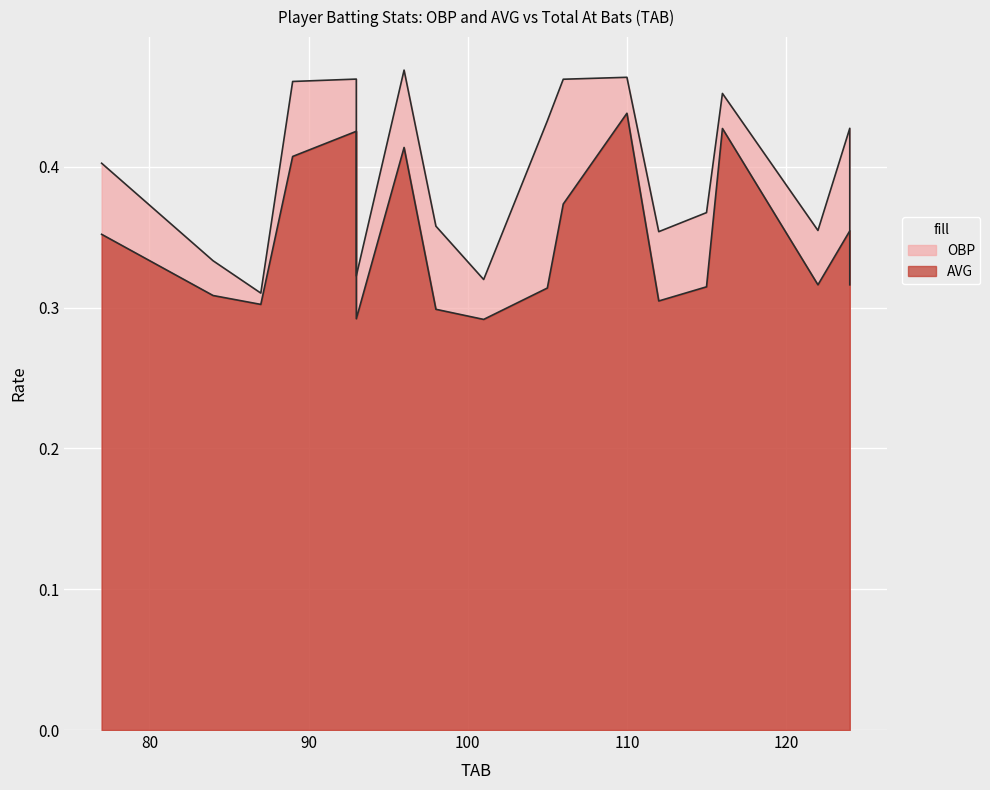

List the series in order of their peak value, highest first.

OBP, AVG